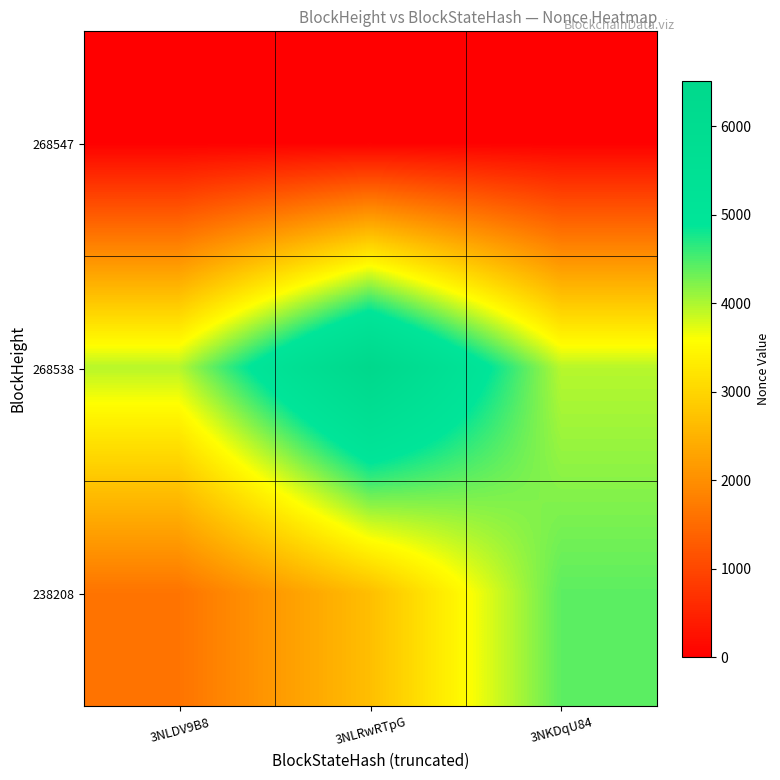

Rank the series by their maximum value, from lowest to highest.

268547, 238208, 268538